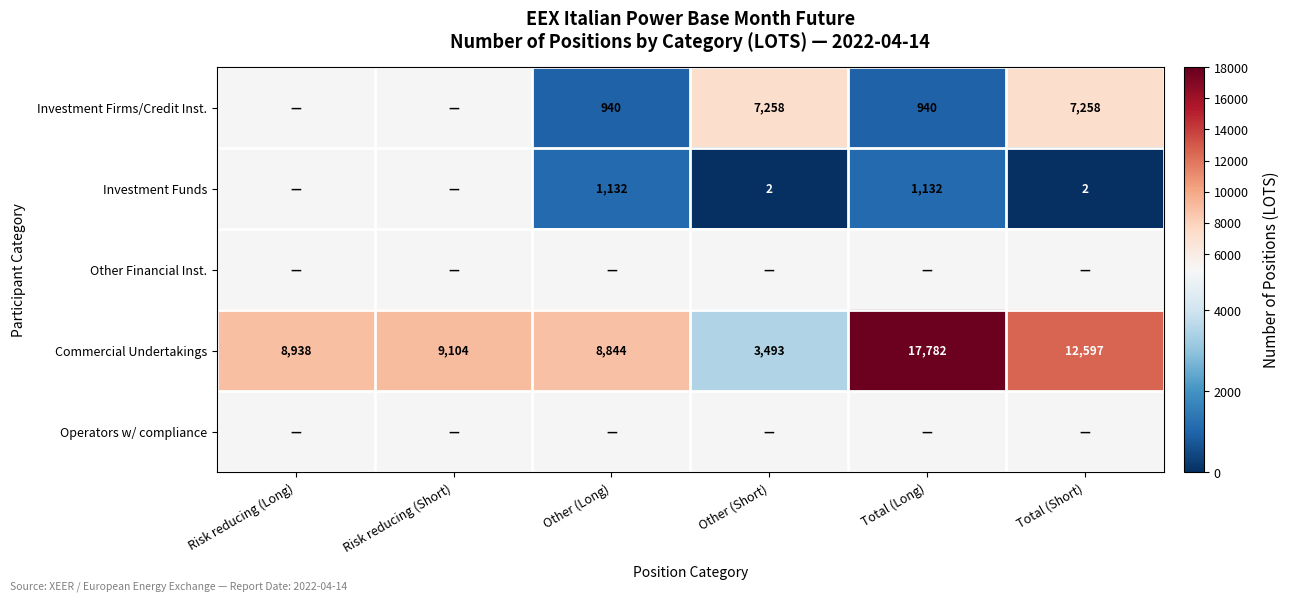

Where is Commercial Undertakings nearest to the value 10637?

Risk reducing (Short)